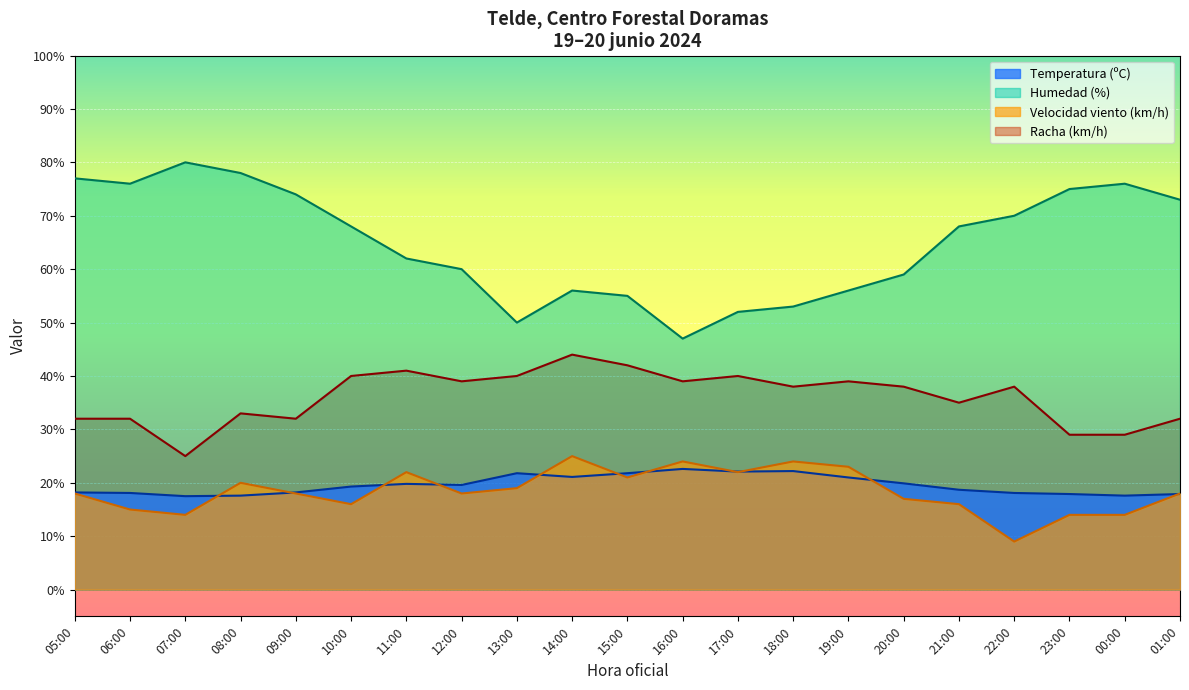

In Humedad (%), how many points are lower than both neighbors (excluding endpoints)?

3